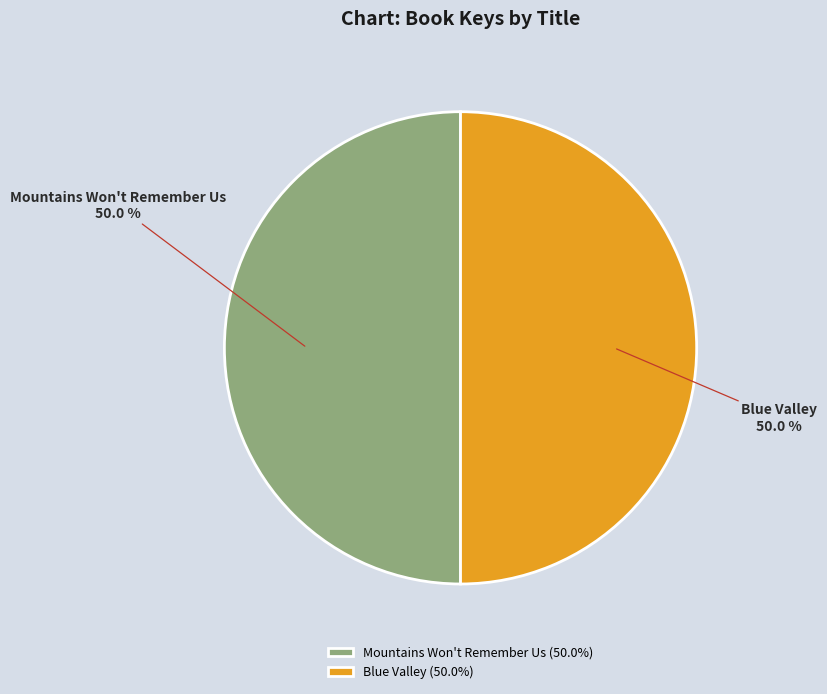

Approximately how many times larger is the value at Blue Valley compared to Mountains Won't Remember Us?

1.0